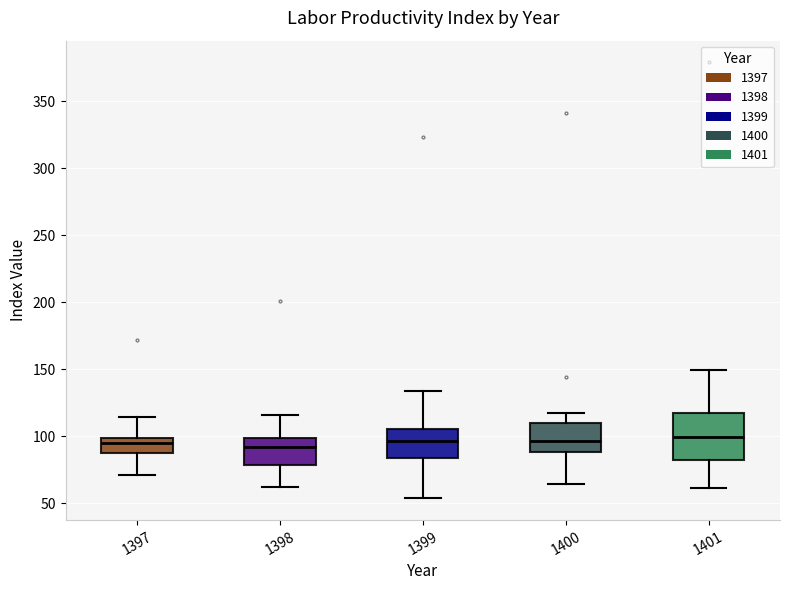

Reading left to right, read every box against the y-axis: the position of its median line, the range the box covers, and the ends of its whiskers. The values are not printed on the chart, so give them approximately, as read against the axis.

1397: median 95, box 85 to 100, whiskers 70 to 115
1398: median 90, box 80 to 100, whiskers 60 to 115
1399: median 95, box 85 to 105, whiskers 55 to 135
1400: median 95, box 90 to 110, whiskers 65 to 115
1401: median 100, box 80 to 115, whiskers 60 to 150